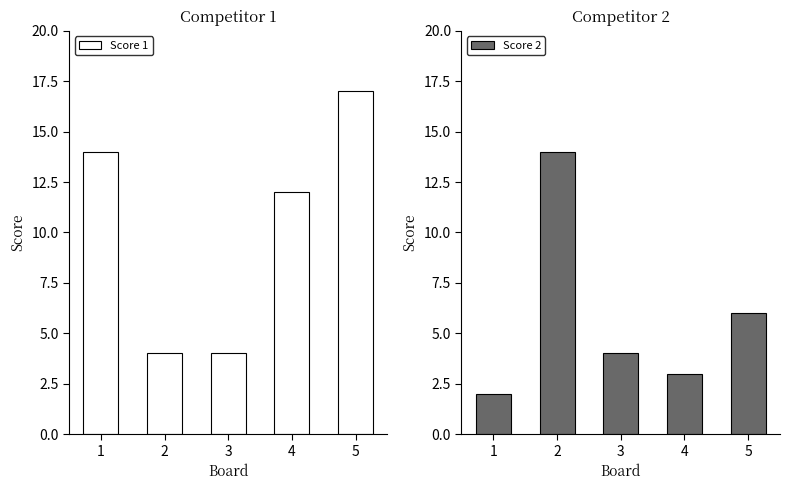

Which label corresponds to the smallest value in the chart?

1